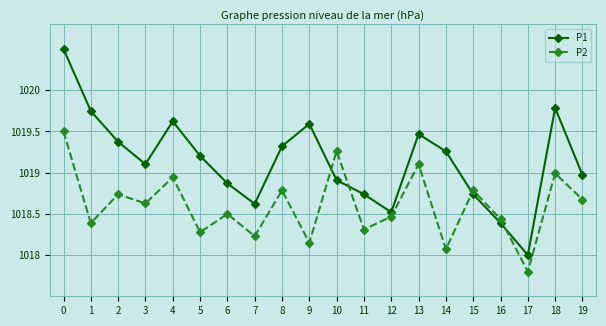

What is the value of the P2 point at the 14th from the left?

1019.1